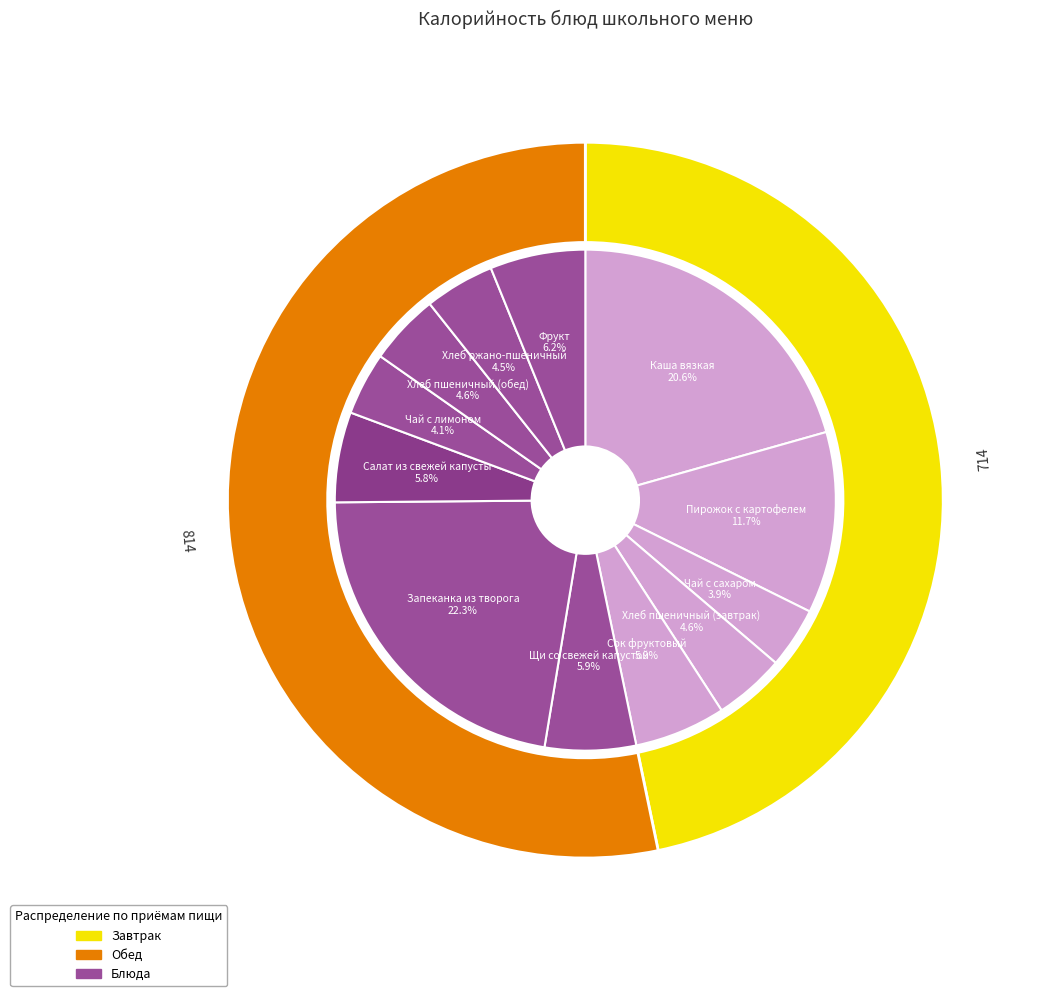

What portion of the pie excludes Салат из свежей капусты?

94.2%